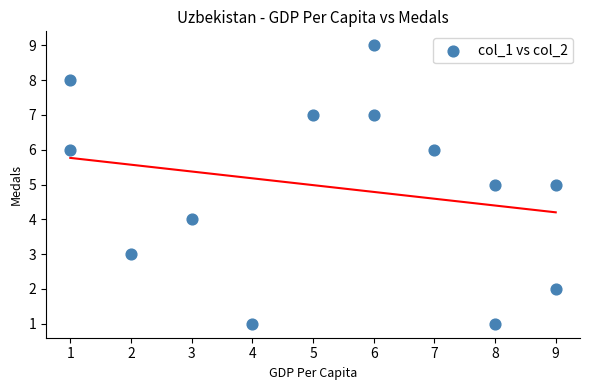

What is the range of Y values (max minus min)?

8